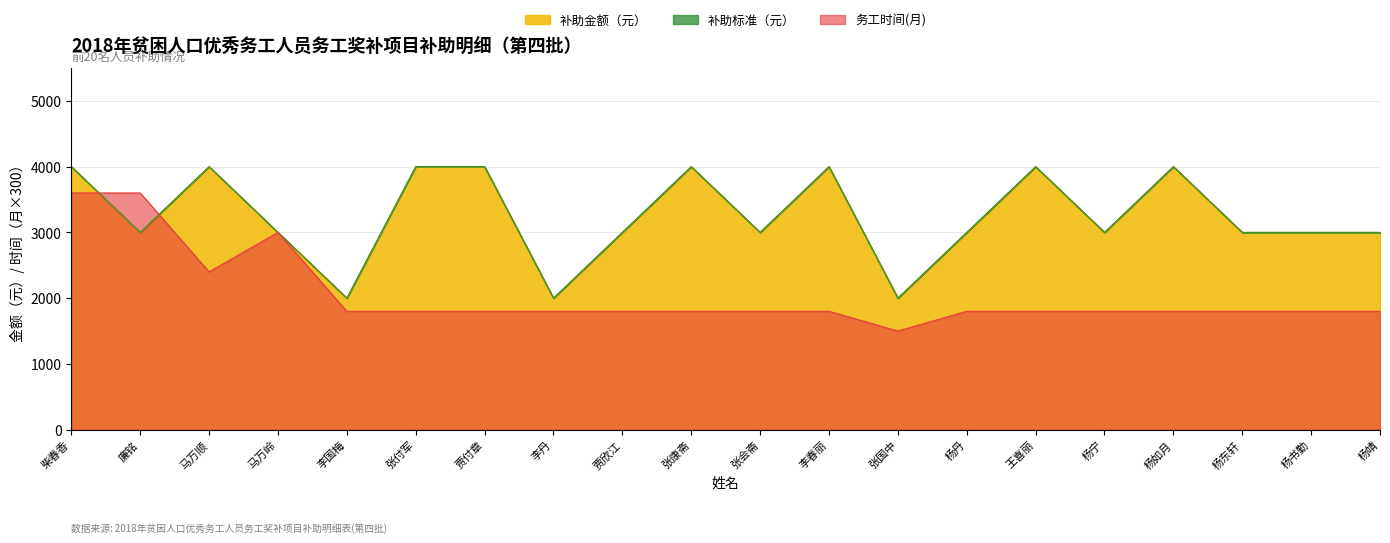

What are all the series names shown in the legend?

务工时间(月), 补助标准（元）, 补助金额（元）